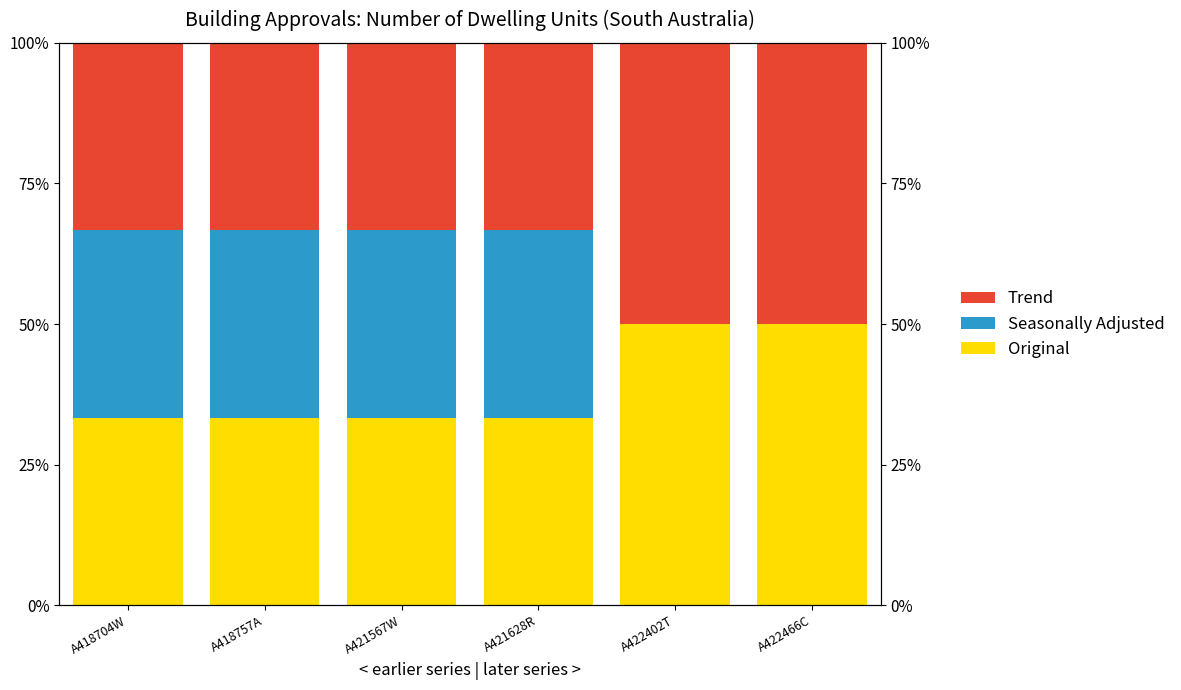

At which category is the sum across all series the highest?

A418704W